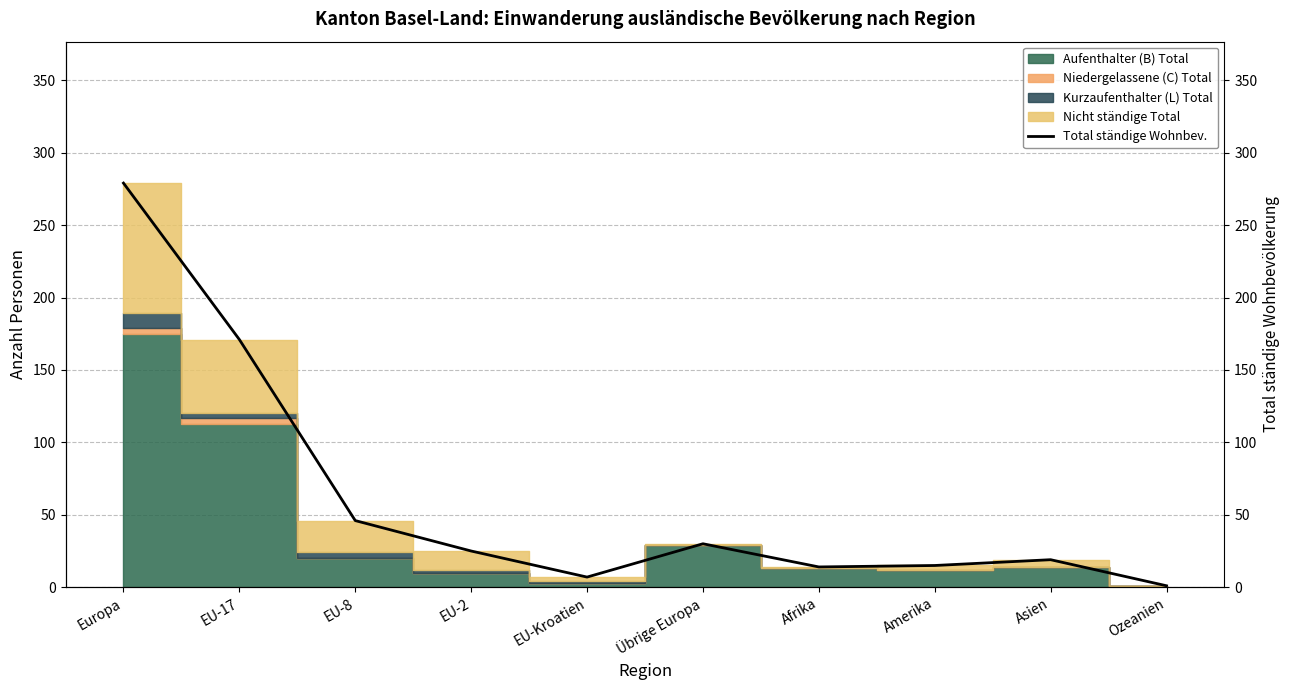

What is the value of the 10th point from the left?

1